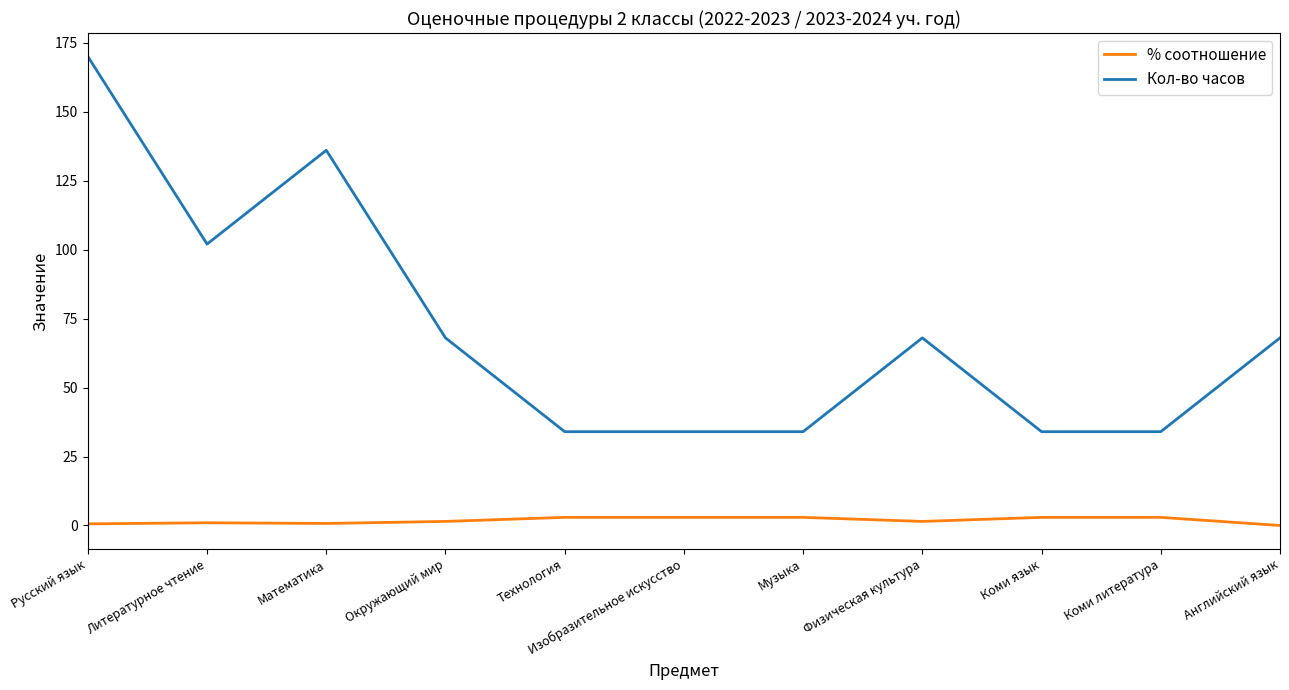

At which category is the sum across all series the highest?

Русский язык